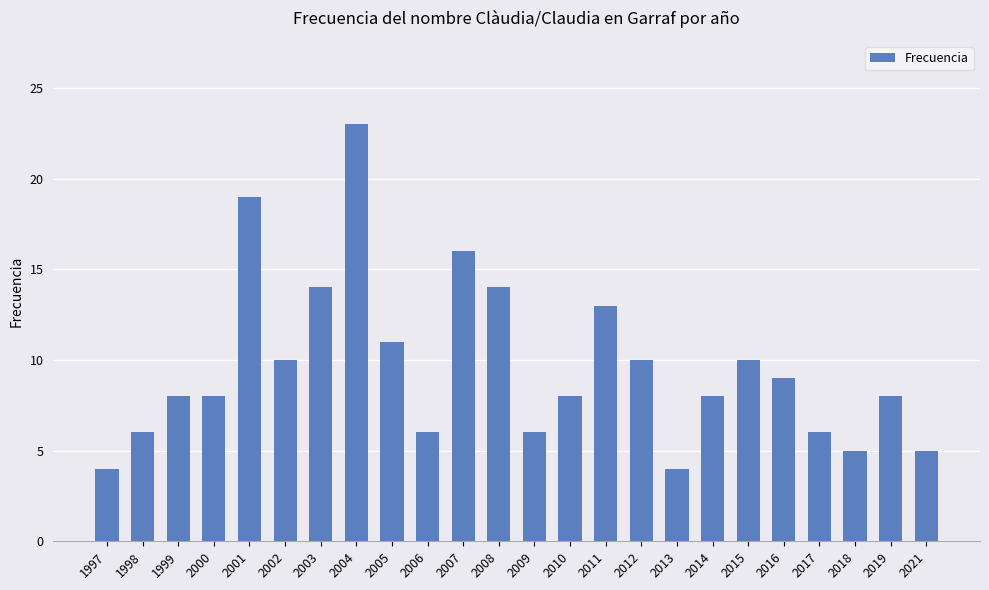

What is the sum of all values?

231